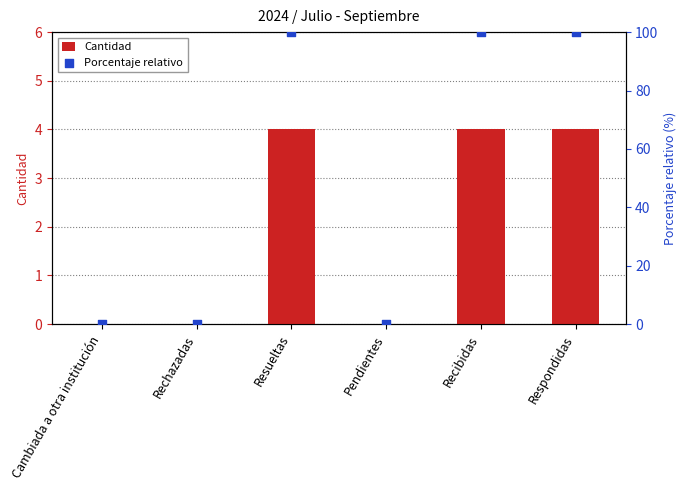

What are all the series names shown in the legend?

Cantidad, Porcentaje relativo